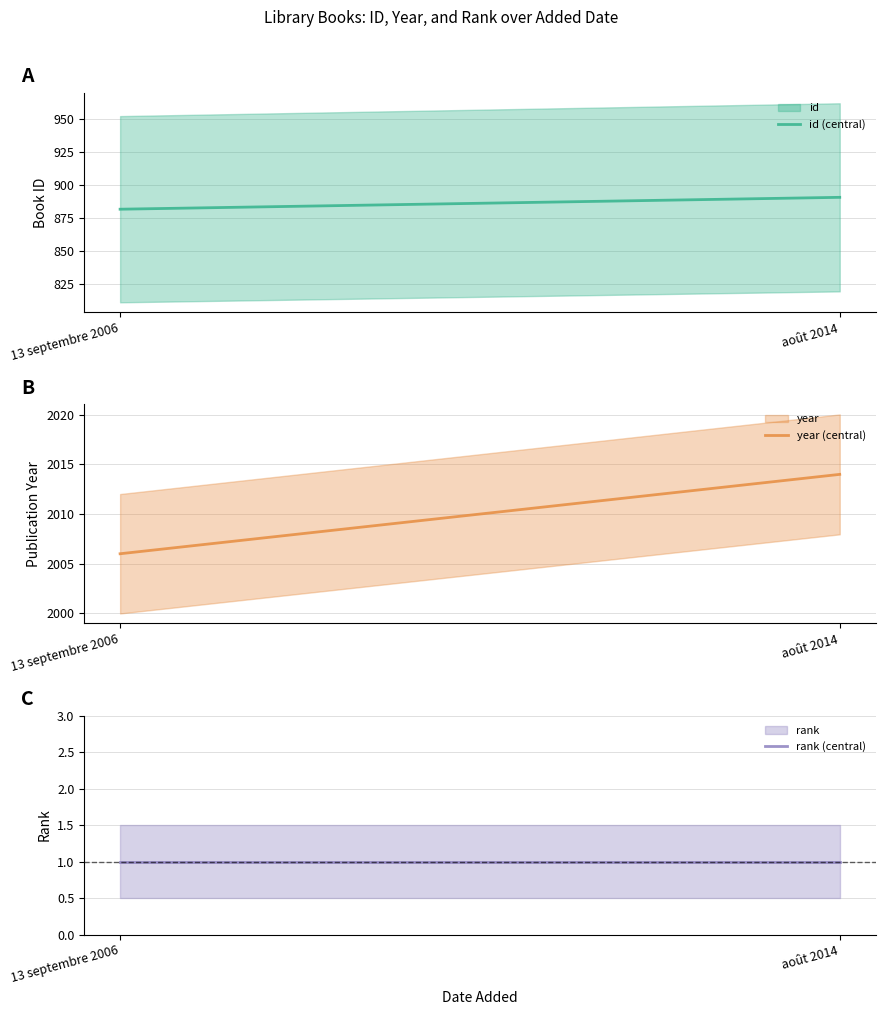

What is the label of the 2nd point from the left?

août 2014